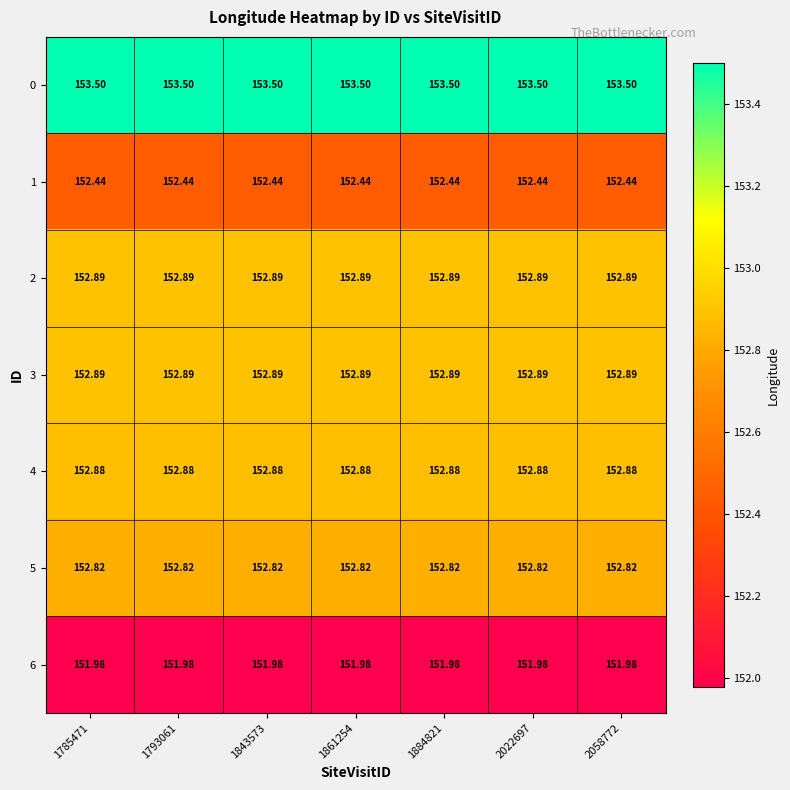

Is the value of 6 at 2022697 greater than the value of 3 at 1793061?

No